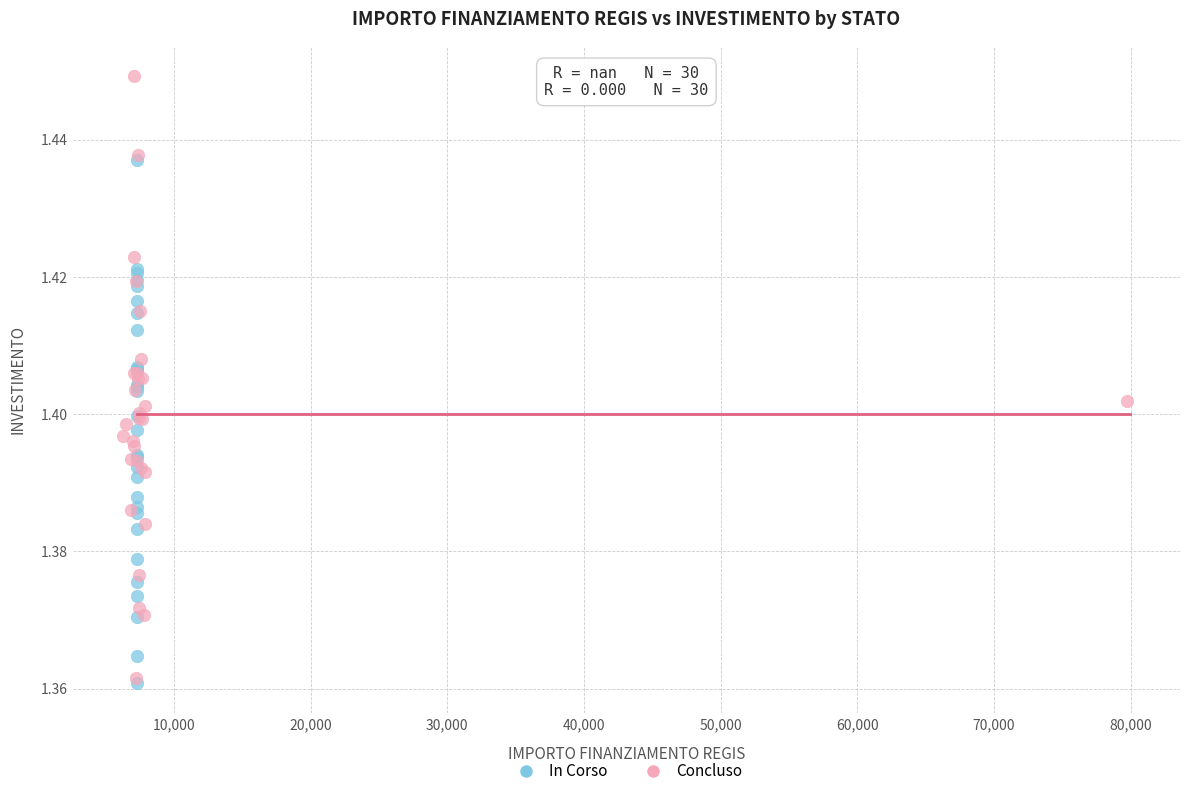

Which series reaches the minimum Y coordinate?

In Corso